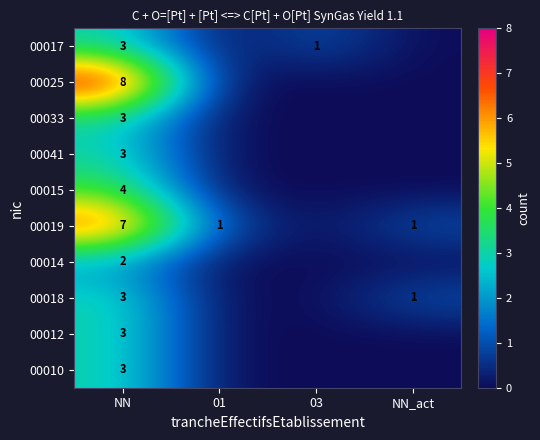

What is the spread (max minus min) of values at NN?

6